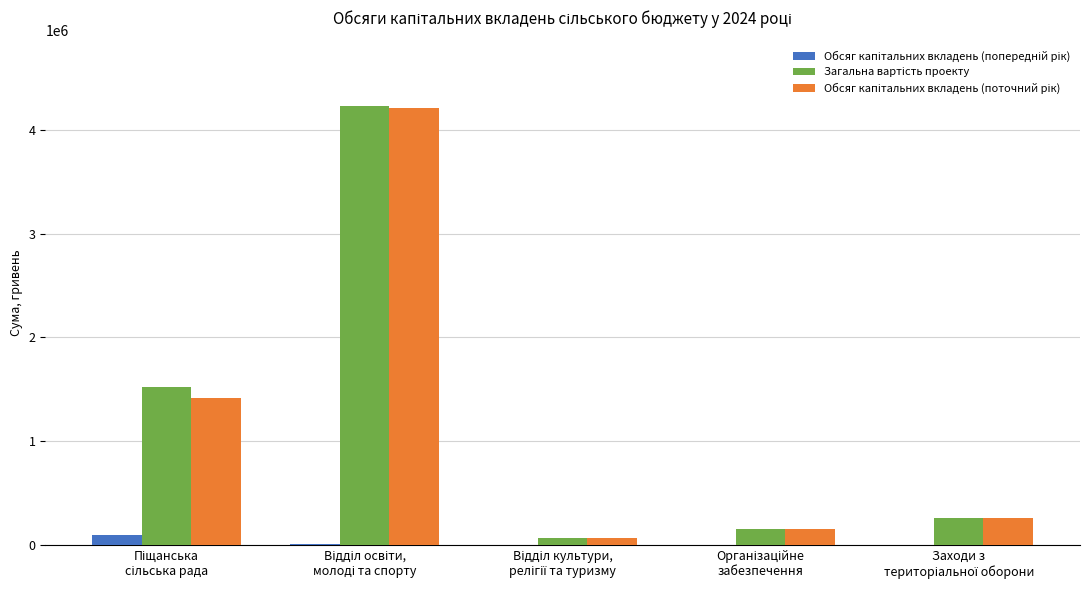

What is the greatest value displayed?

4226930.5